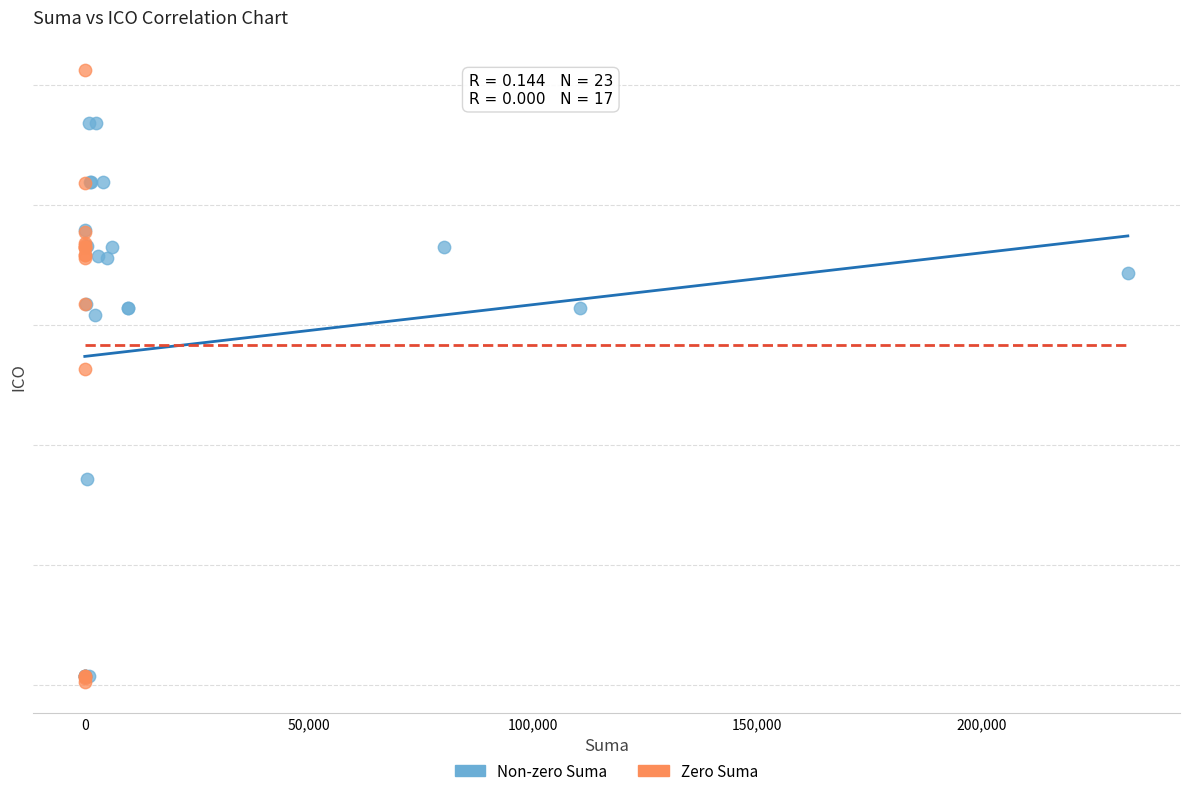

Which series contains the lowest Y value?

Zero Suma